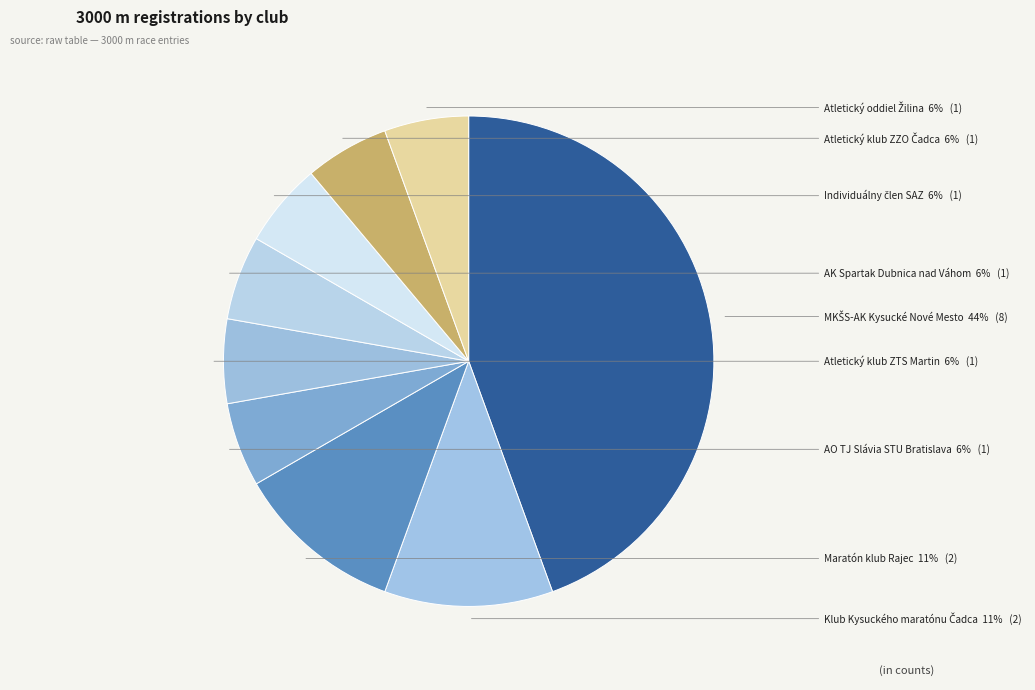

How many slices are in this pie chart?

9